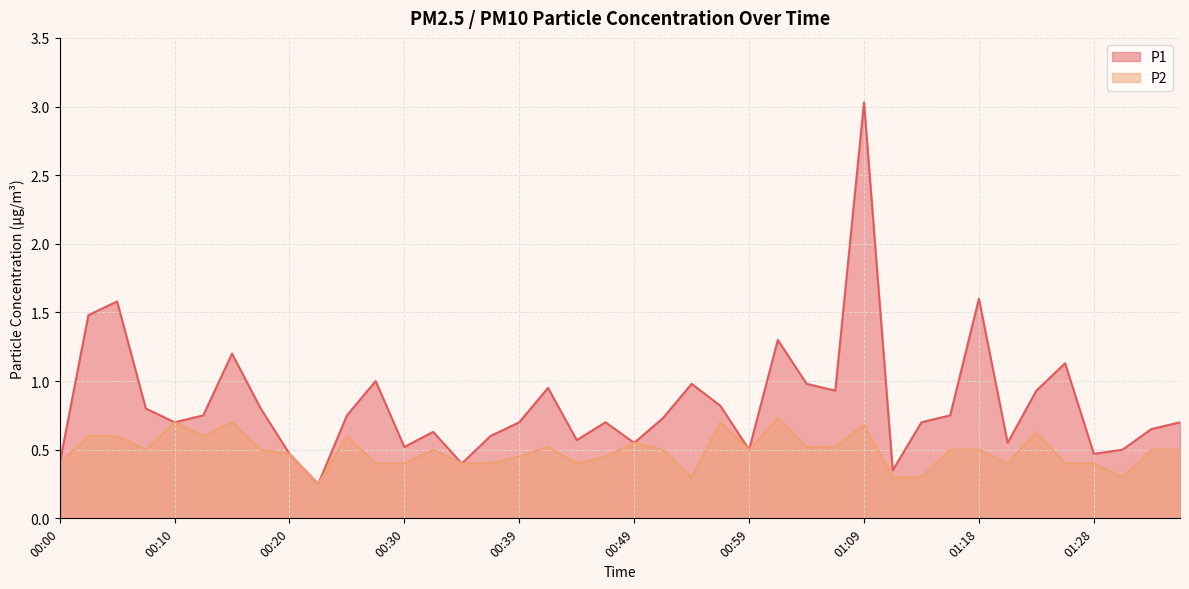

The P2 series shows 0.7 at 00:27. True or false?

False